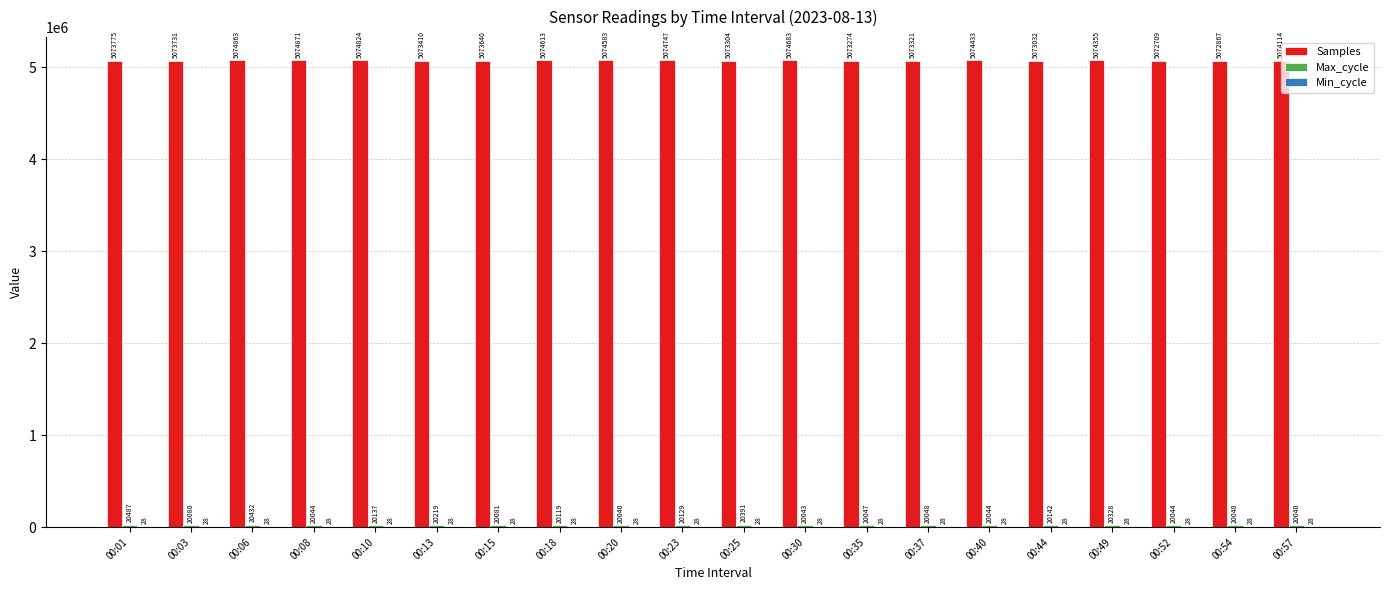

Between 00:01 and 00:20, which series saw the biggest shift?

Samples